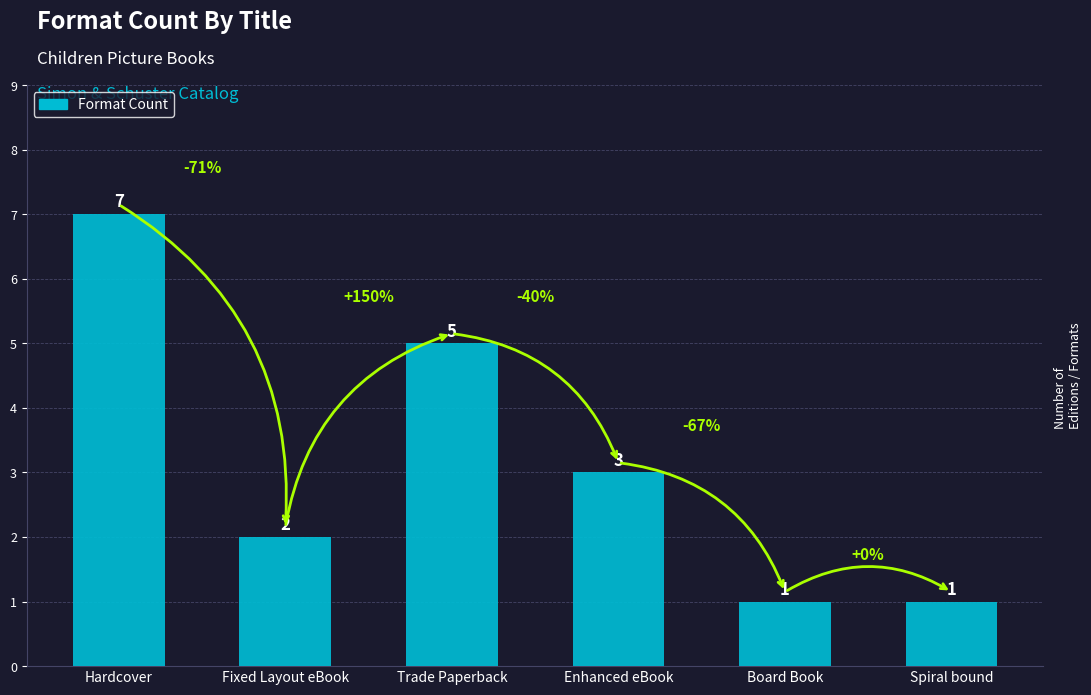

Where does the data first go above 3?

Hardcover